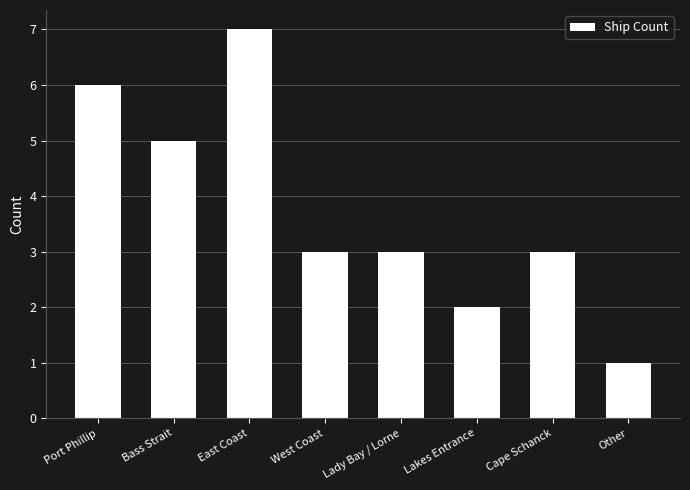

Which has a higher value, Lakes Entrance or Bass Strait?

Bass Strait